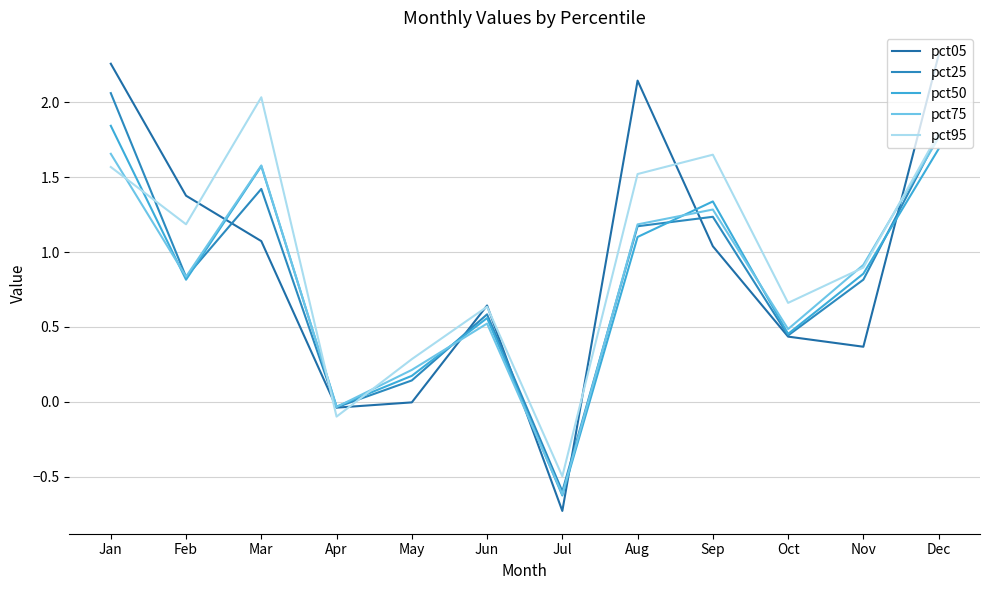

True or false: pct75 has more than 2 points higher than both neighbors.

True